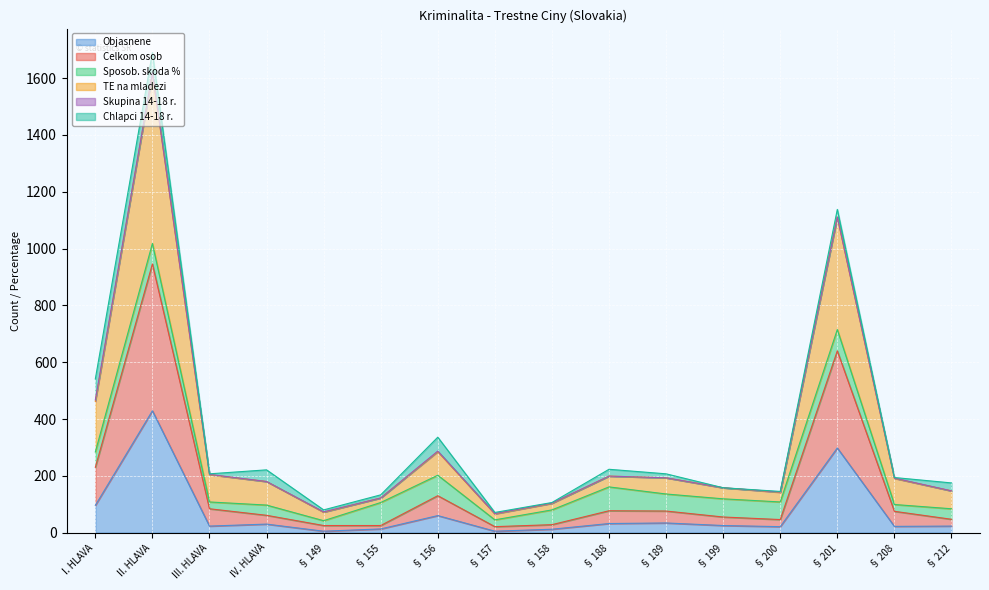

The Objasnene series shows 7 at § 158. True or false?

False